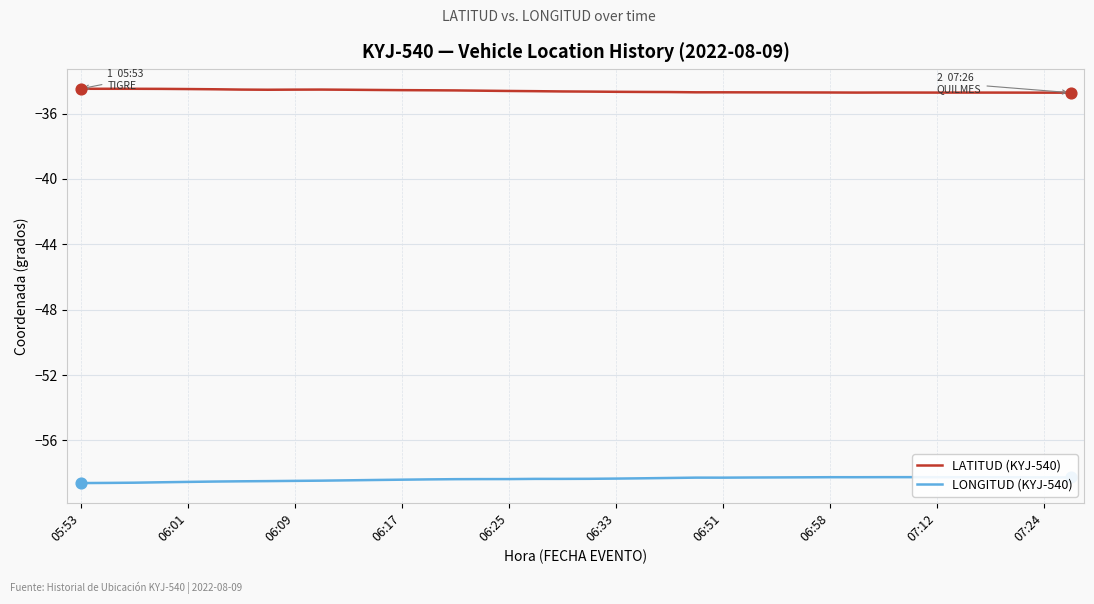

Which series has the largest total across all categories?

LATITUD (KYJ-540)